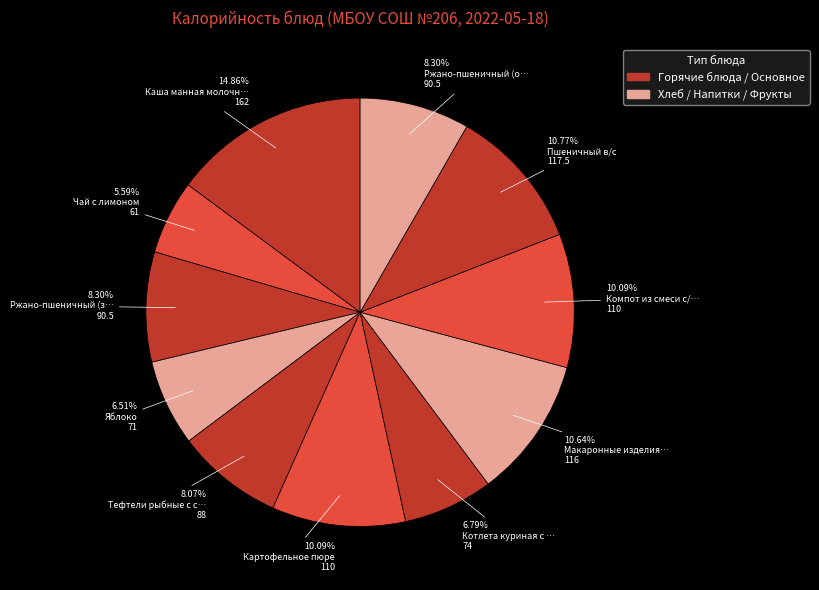

How many segments does this pie chart have?

11